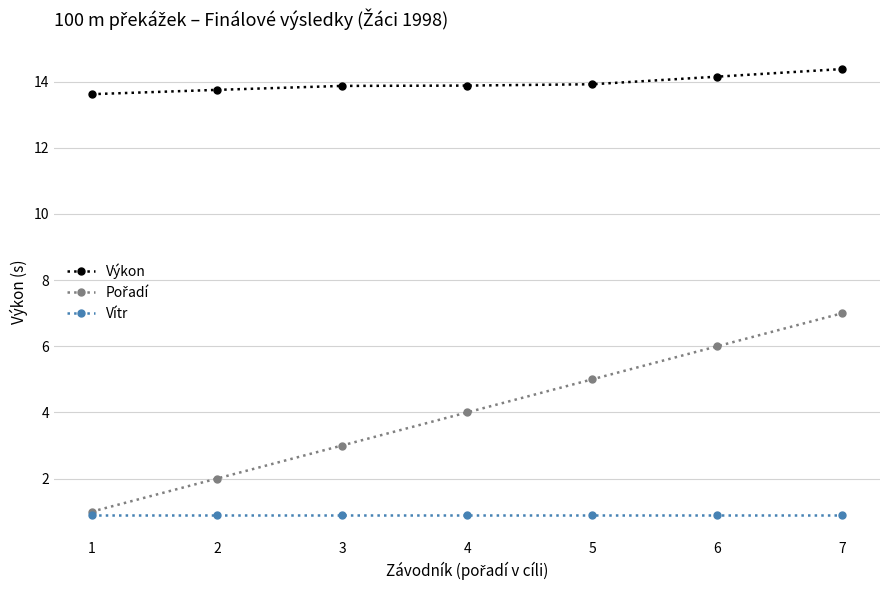

True or false: Výkon and Vítr intersect in this chart.

False